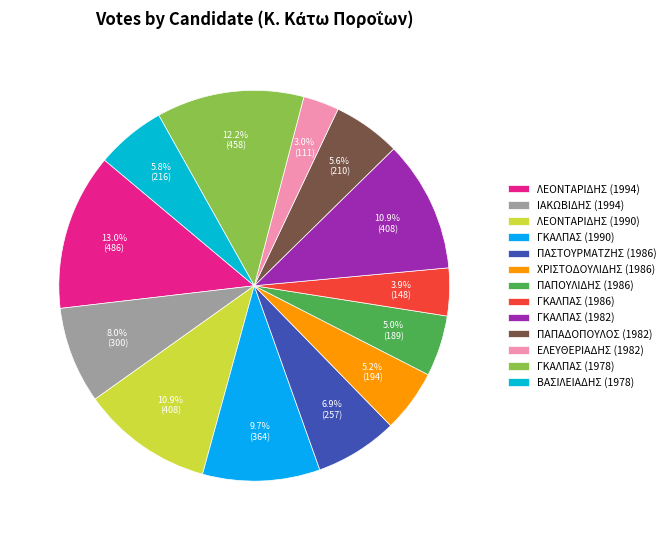

How much of the chart is everything except ΠΑΠΟΥΛΙΔΗΣ (1986)?

95.0%